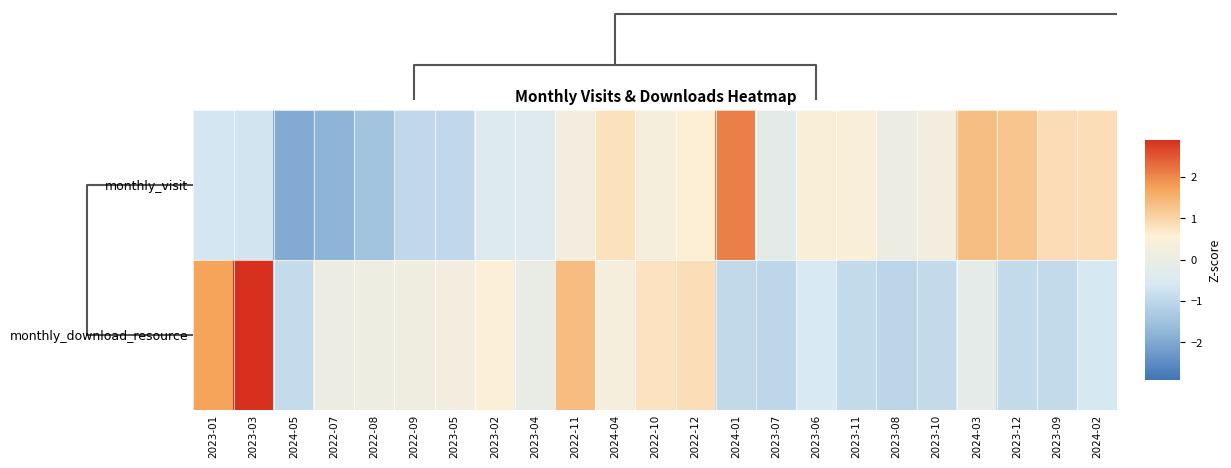

What is the greatest value displayed?

2.9